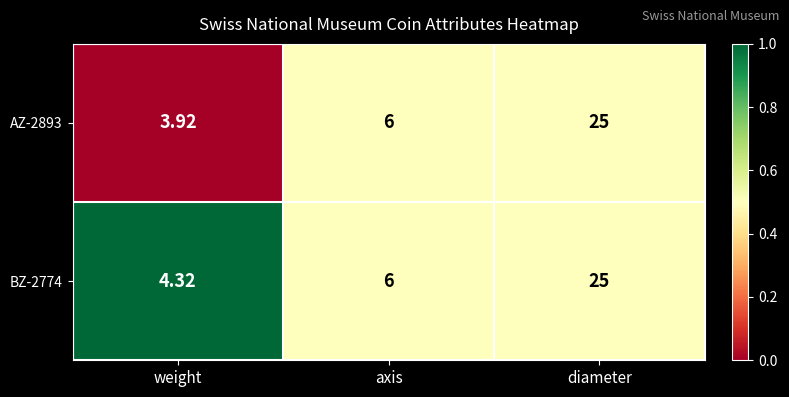

List the series in order of their overall mean, lowest first.

AZ-2893, BZ-2774